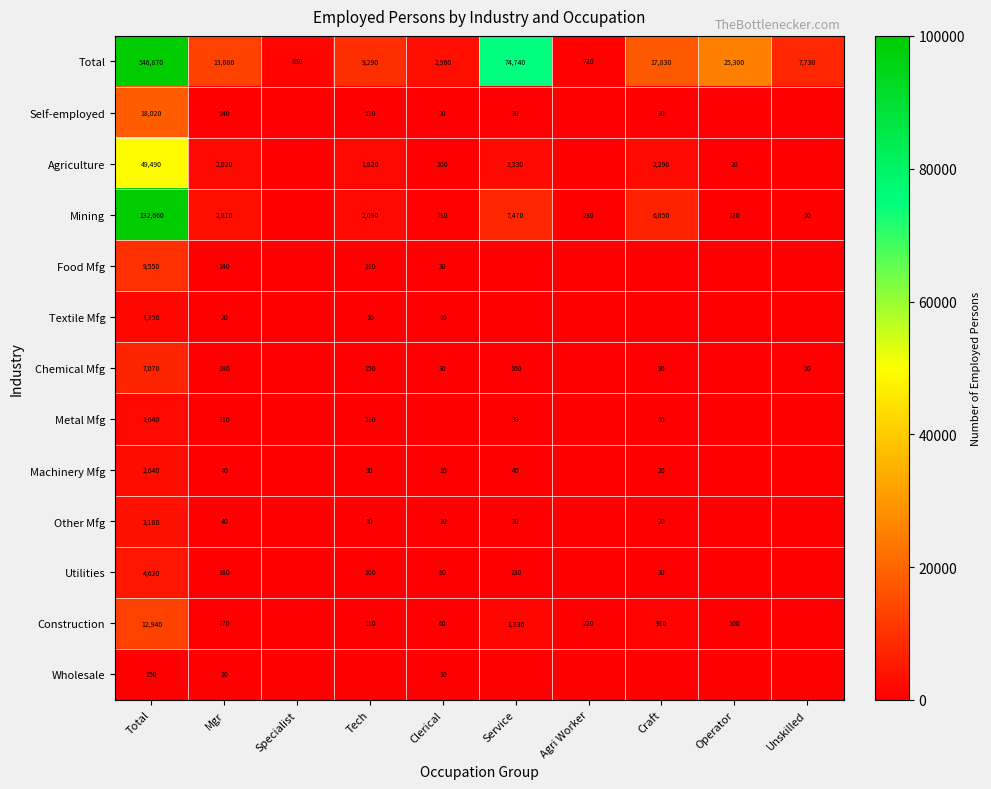

How many series are shown in this chart?

13